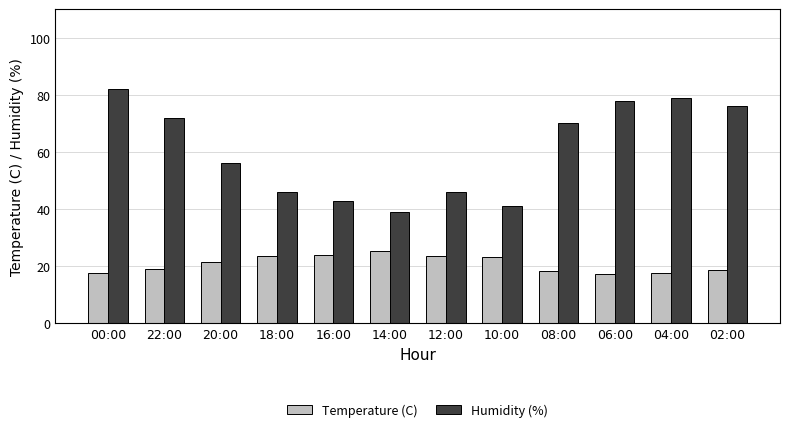

Is the value of Temperature (C) at 18:00 greater than the value of Humidity (%) at 08:00?

No